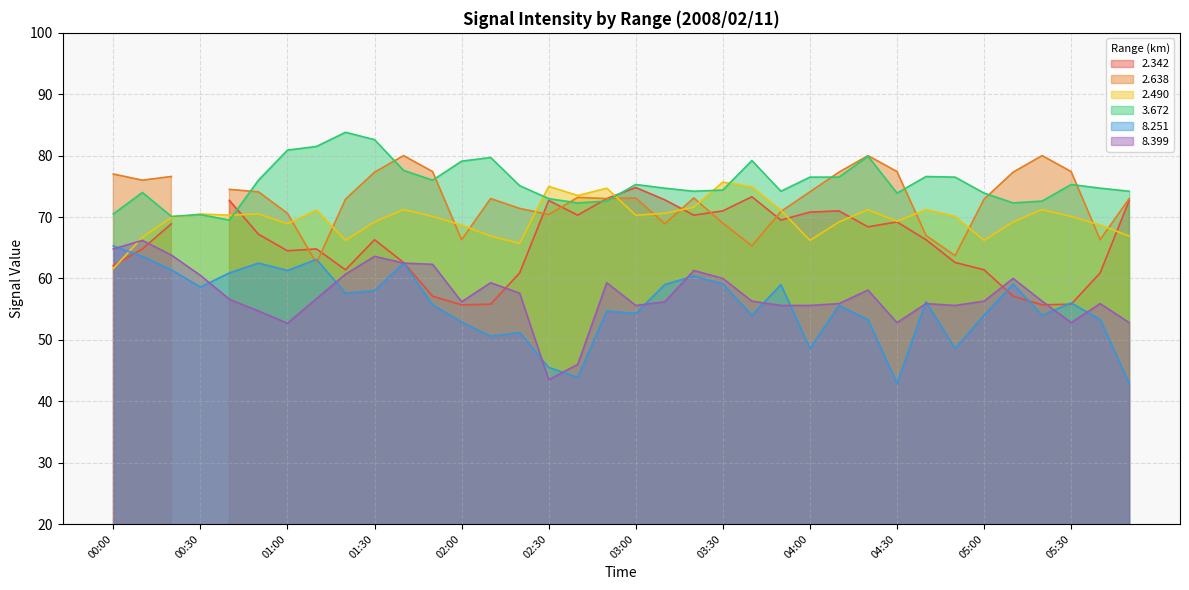

What is the value of the 8.251 point at the 34th from the left?

56.0